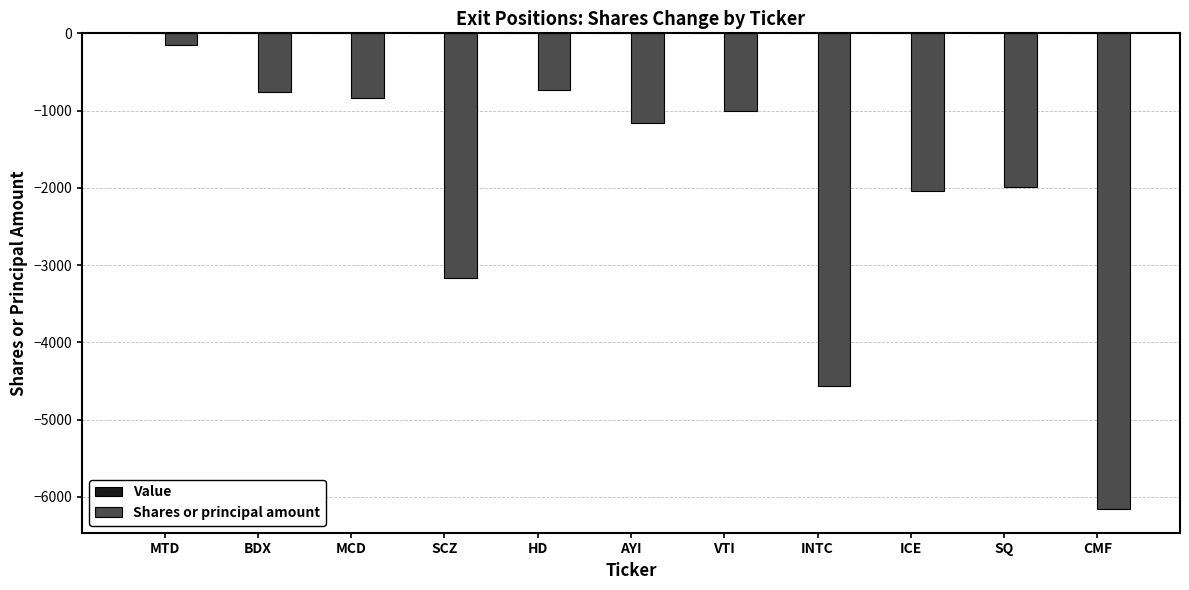

What is the difference between the maximum and minimum values?

6011